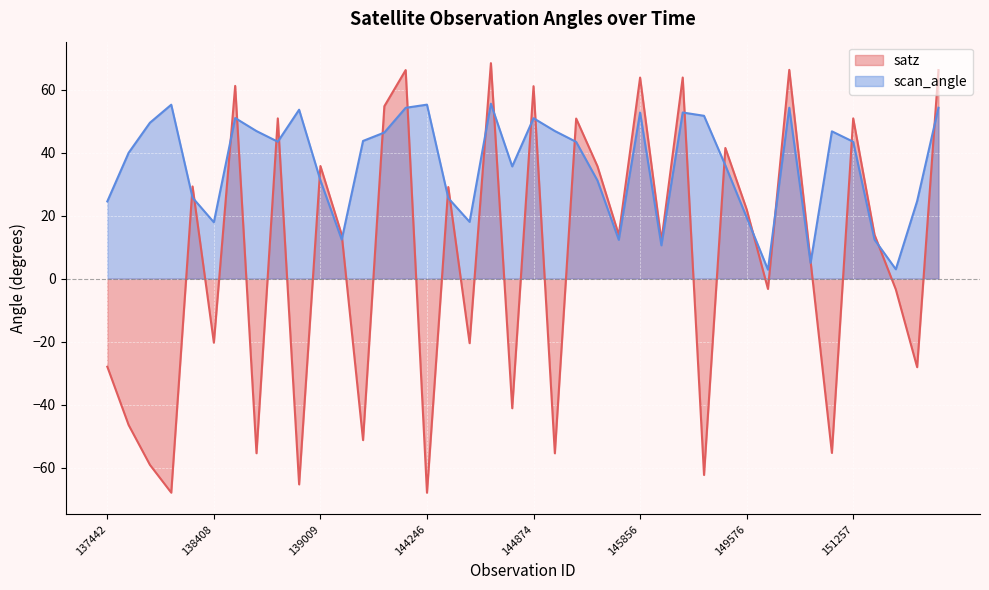

In satz, how many points are higher than both neighbors (excluding endpoints)?

14